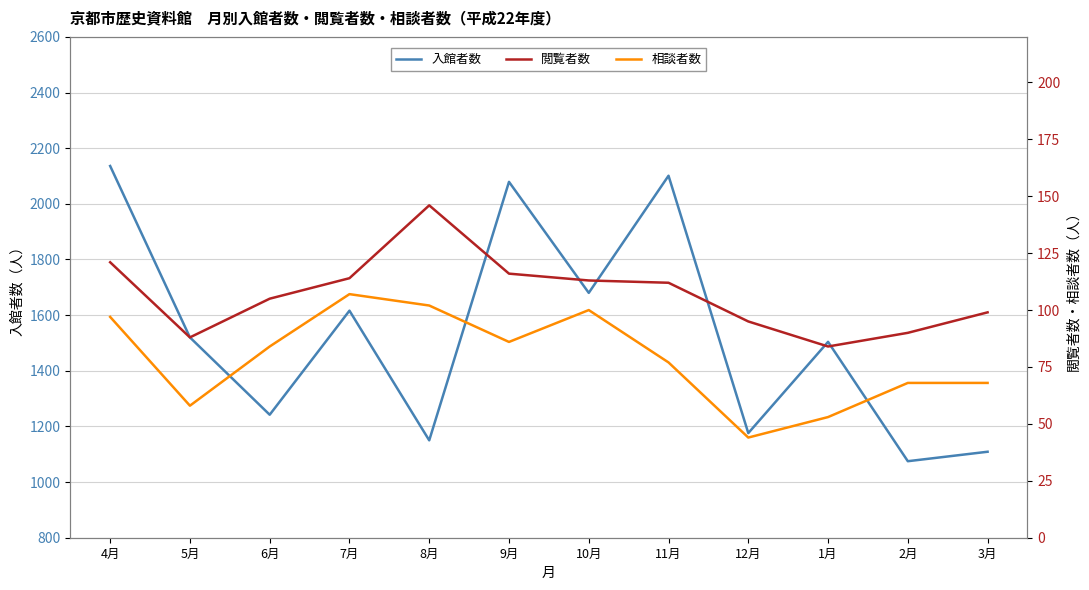

List the series in order of their peak value, highest first.

入館者数, 閲覧者数, 相談者数